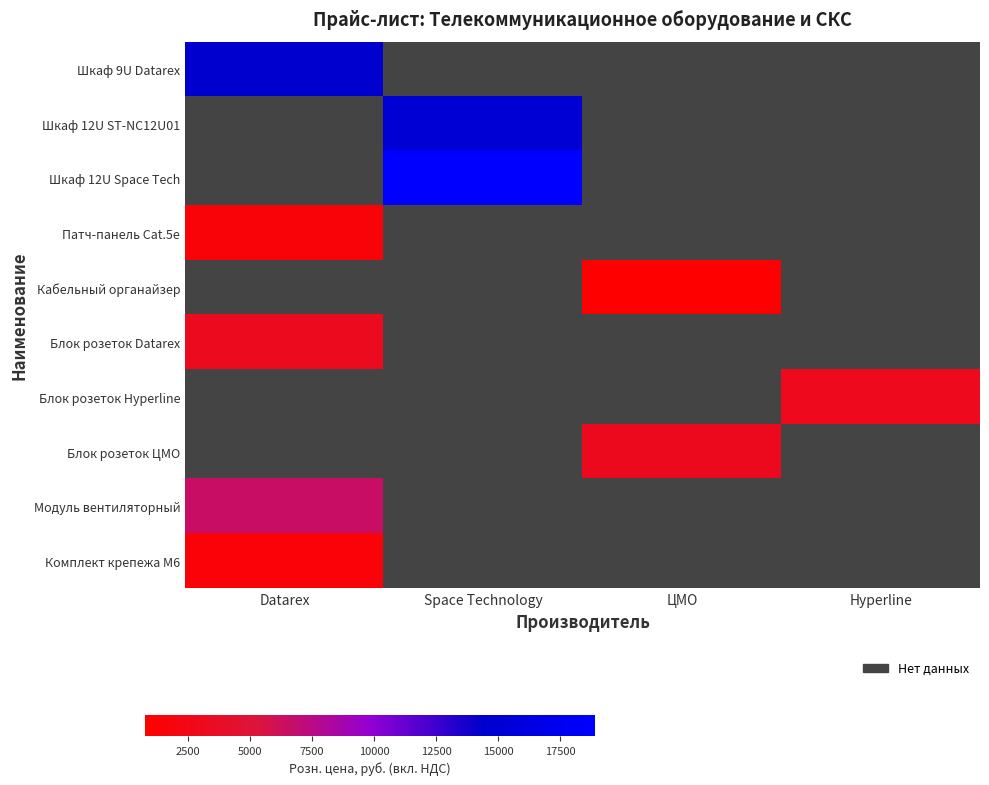

Reading left to right, what are all the values shown in this chart?

Шкаф 9U Datarex: Datarex=14490.5	Space Technology=0.0	ЦМО=0.0	Hyperline=0.0
Шкаф 12U ST-NC12U01: Datarex=0.0	Space Technology=15000.0	ЦМО=0.0	Hyperline=0.0
Шкаф 12U Space Tech: Datarex=0.0	Space Technology=18893.0	ЦМО=0.0	Hyperline=0.0
Патч-панель Cat.5e: Datarex=1479.8	Space Technology=0.0	ЦМО=0.0	Hyperline=0.0
Кабельный органайзер: Datarex=0.0	Space Technology=0.0	ЦМО=770.0	Hyperline=0.0
Блок розеток Datarex: Datarex=3172.3	Space Technology=0.0	ЦМО=0.0	Hyperline=0.0
Блок розеток Hyperline: Datarex=0.0	Space Technology=0.0	ЦМО=0.0	Hyperline=2920.0
Блок розеток ЦМО: Datarex=0.0	Space Technology=0.0	ЦМО=2990.0	Hyperline=0.0
Модуль вентиляторный: Datarex=6529.6	Space Technology=0.0	ЦМО=0.0	Hyperline=0.0
Комплект крепежа М6: Datarex=1336.9	Space Technology=0.0	ЦМО=0.0	Hyperline=0.0